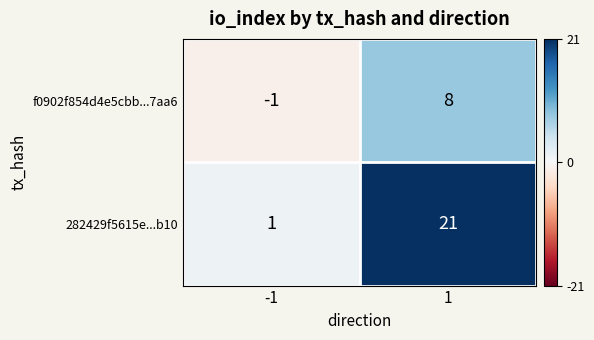

Between -1 and 1, which series saw the biggest shift?

282429f5615e...b10